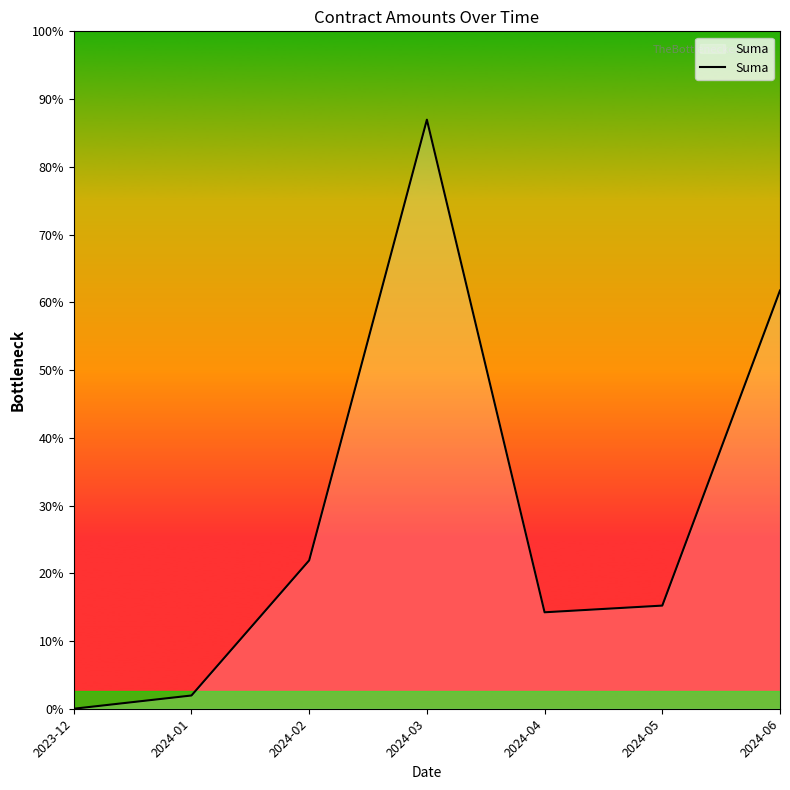

Does the chart display data point markers on the line(s)?

No